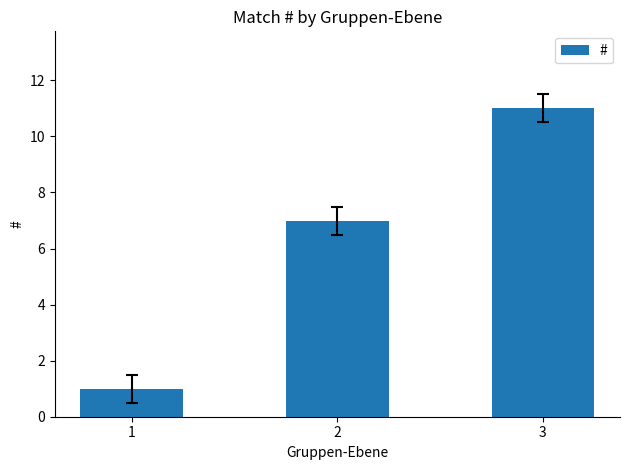

Is it true that the value at 1 is 2?

False